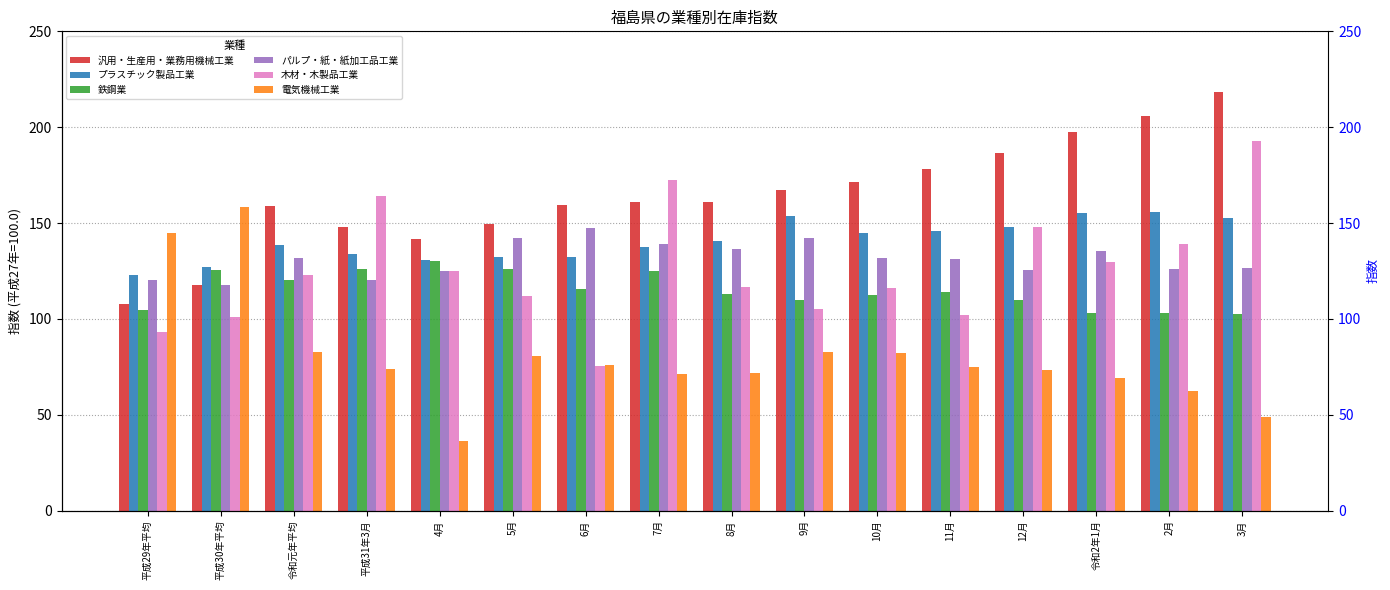

What is the value of the 汎用・生産用・業務用機械工業 bar at the 3rd from the left?

158.9